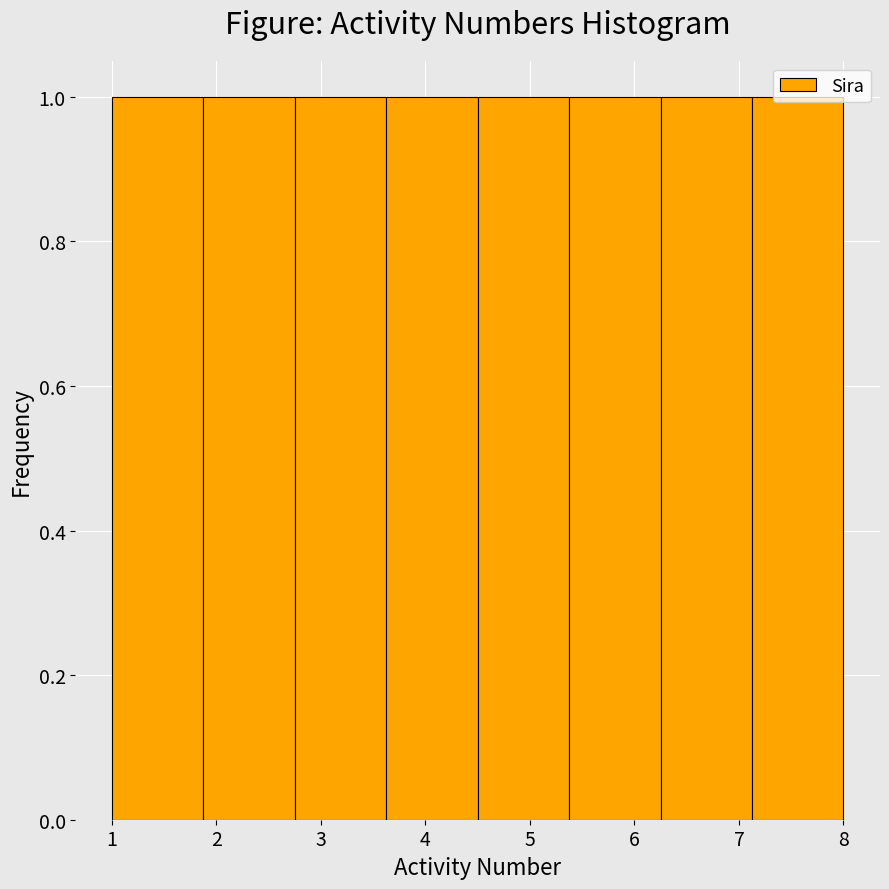

Reading left to right, transcribe this chart: for each bar, give the range it covers on the x-axis and its height. Neither the bar edges nor the heights are printed on the chart, so give them approximately, as read against the axes.

1.0 to 1.9: 1
1.9 to 2.8: 1
2.8 to 3.6: 1
3.6 to 4.5: 1
4.5 to 5.4: 1
5.4 to 6.3: 1
6.3 to 7.1: 1
7.1 to 8.0: 1